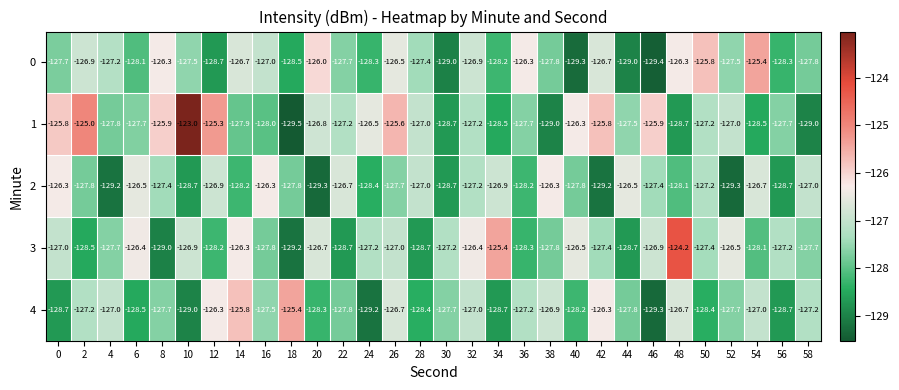

What is the sum of all 0 values?

-3824.2